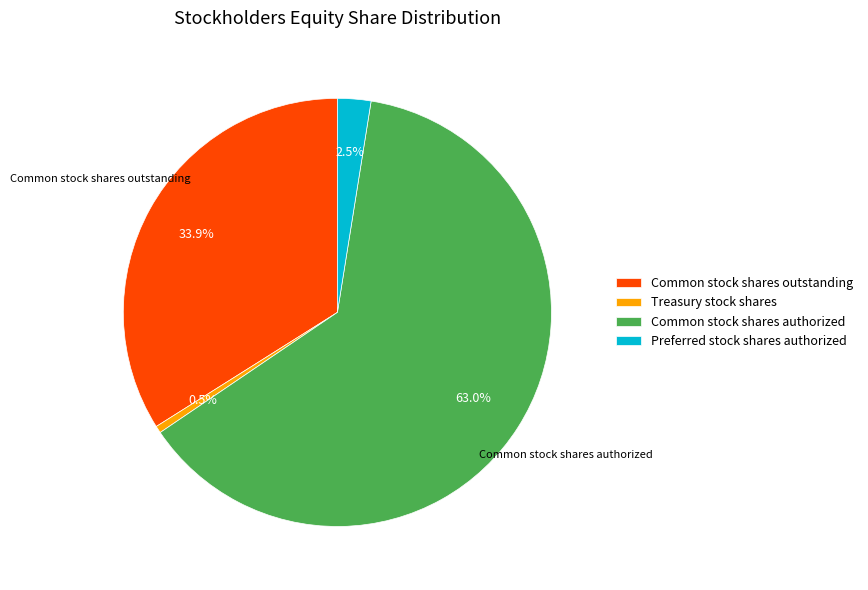

How much of the chart is everything except Treasury stock shares?

99.5%